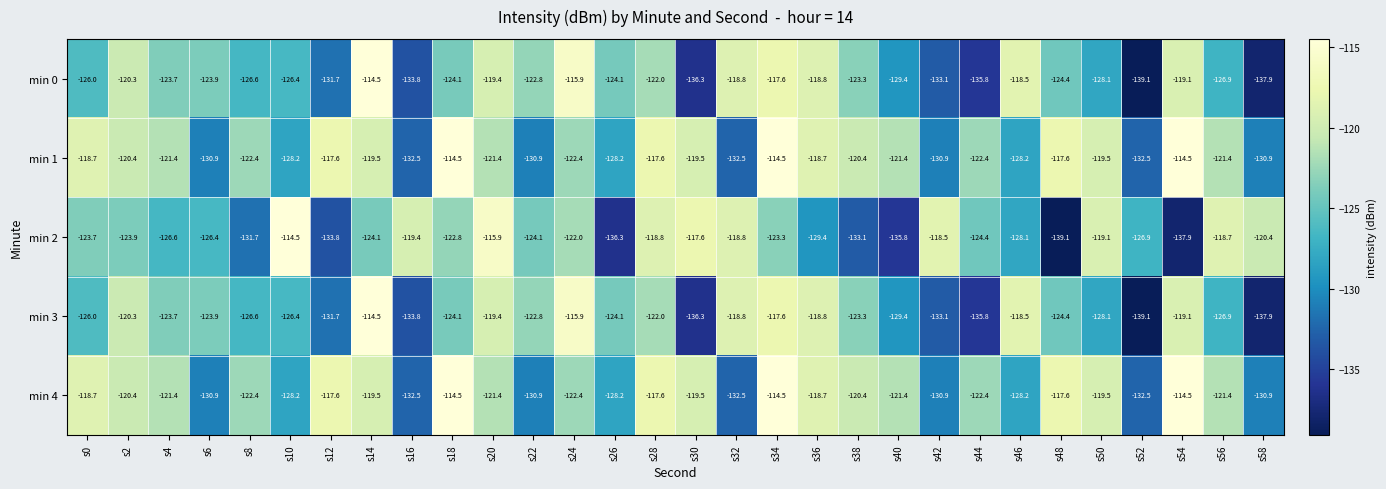

What is the spread (max minus min) of values at s28?

4.4